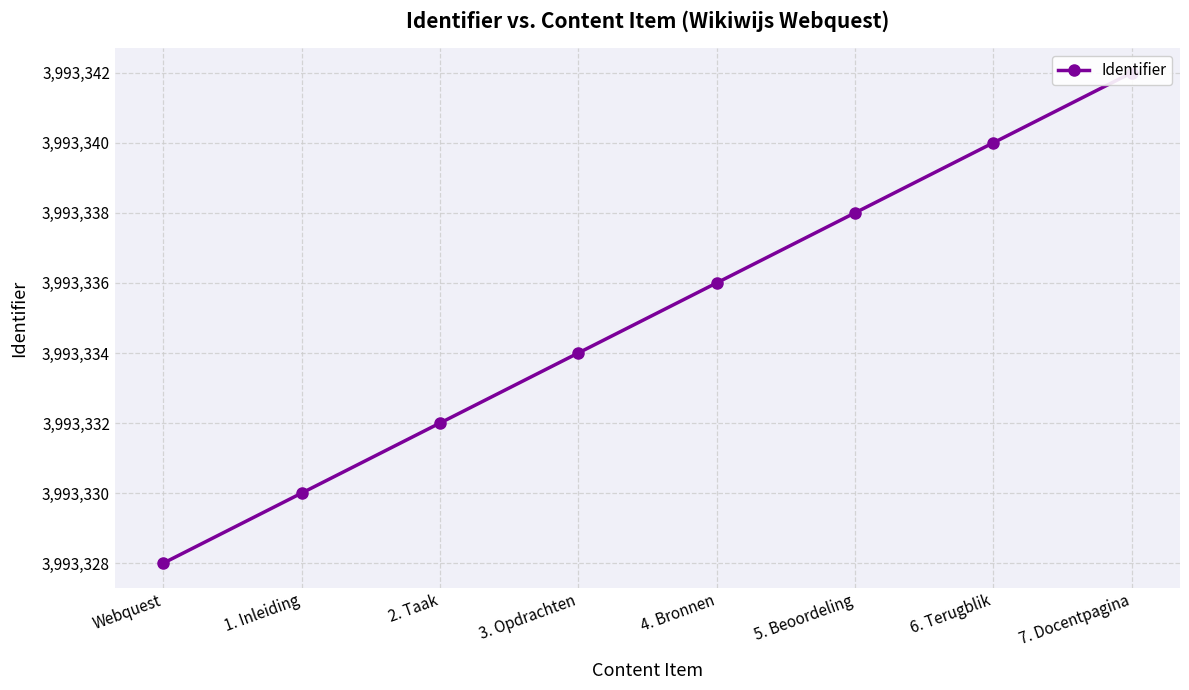

How many values are between 3993332 and 3993340?

5